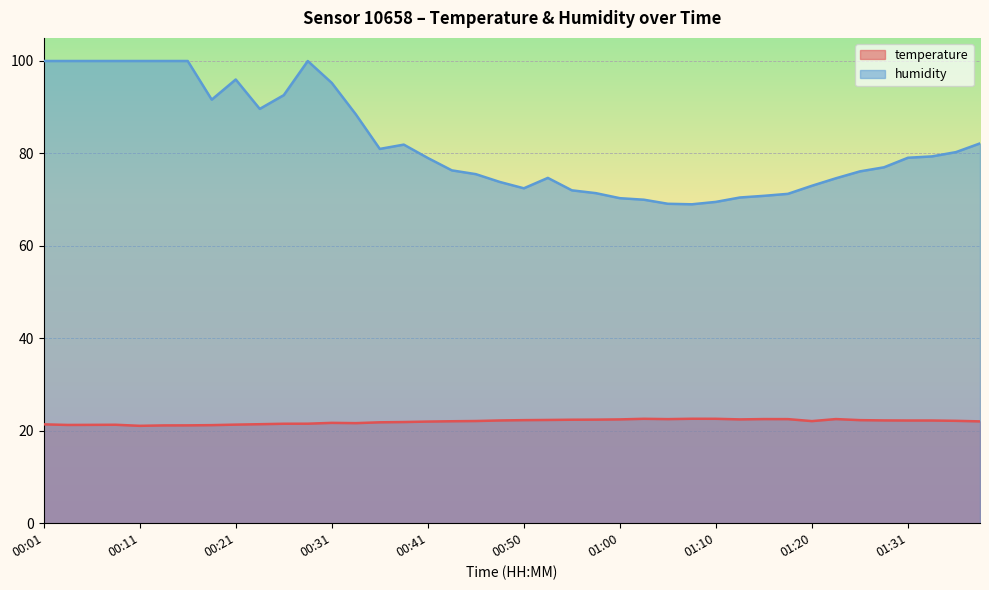

Which category has the highest value across all series?

00:01